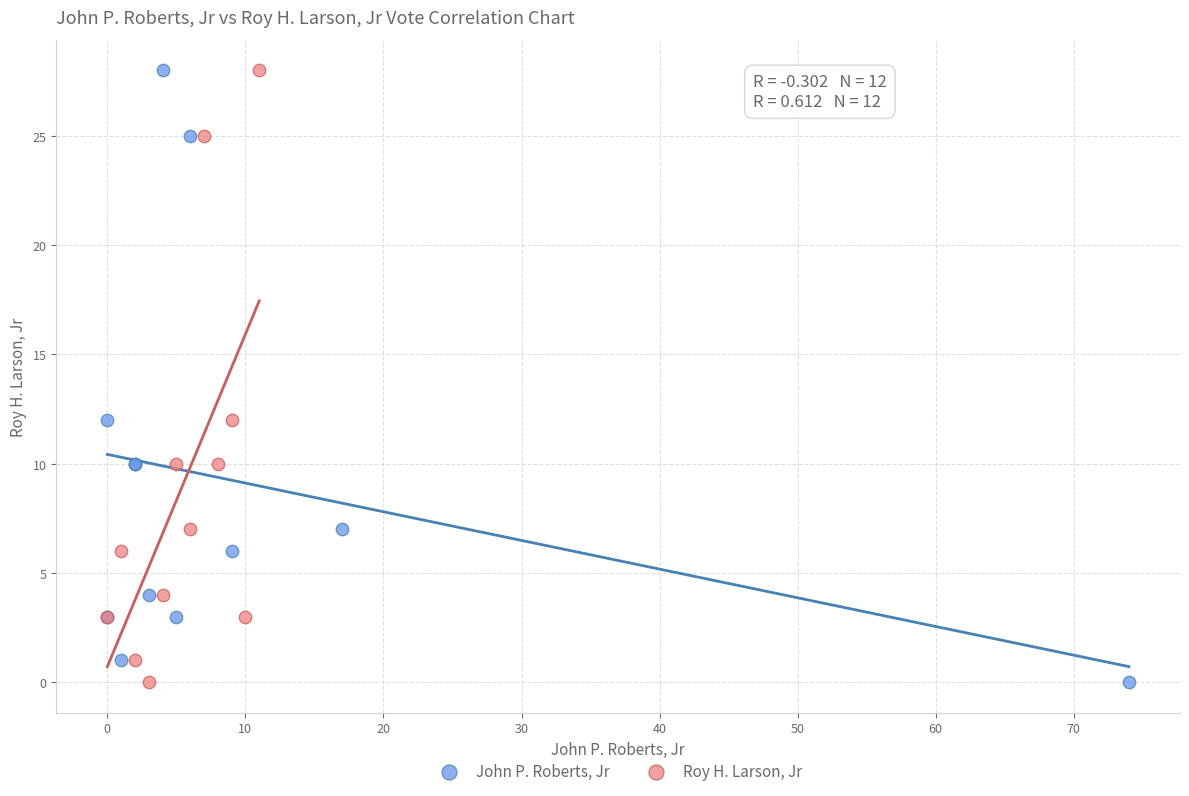

What are all the series names shown in the legend?

John P. Roberts, Jr, Roy H. Larson, Jr